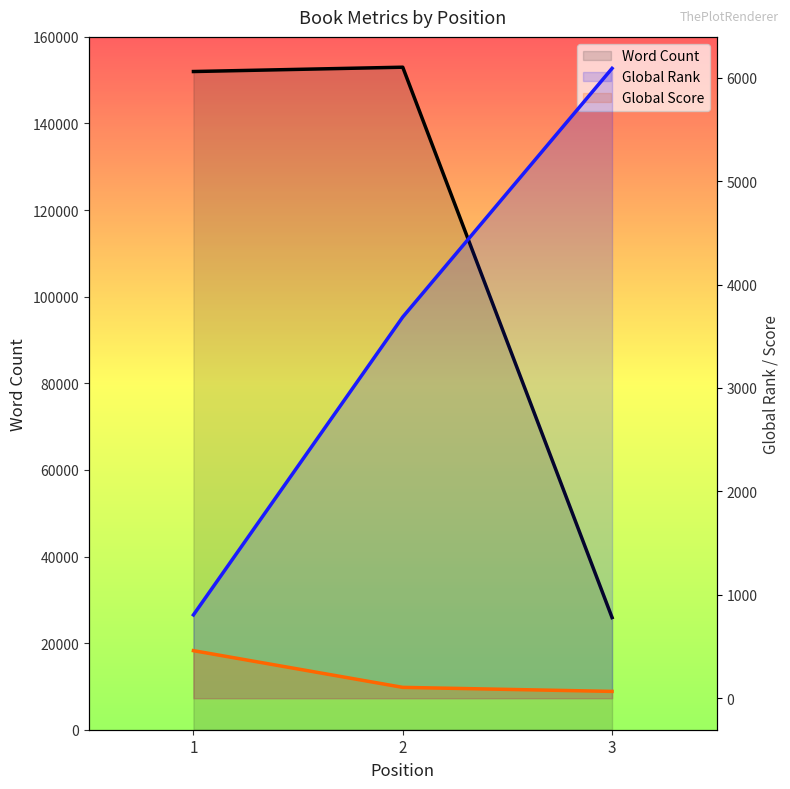

Reading left to right, extract all data points from this chart.

Word Count: 152000	153000	25904
Global Rank: 806	3686	6090
Global Score: 460	105	66